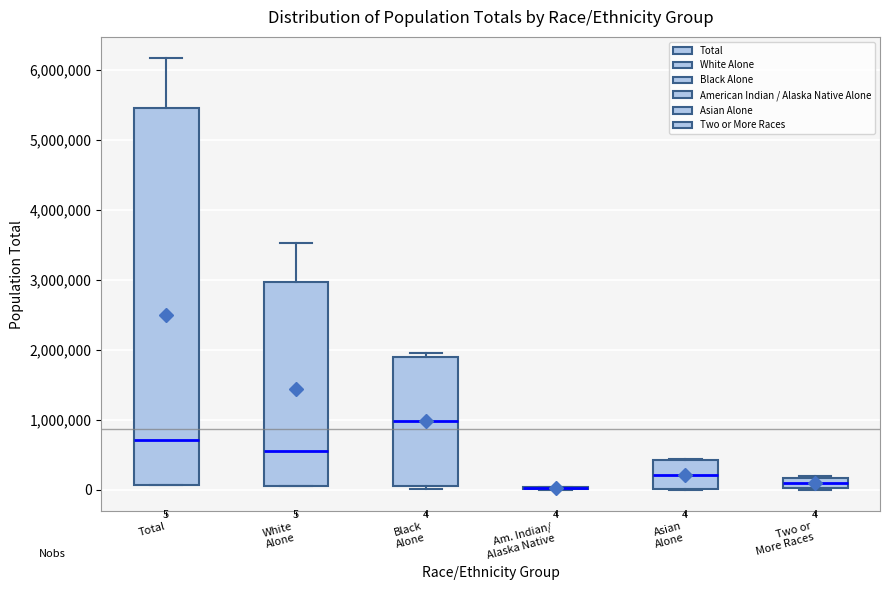

Comparing the boxes themselves (not the whiskers), which one is the tallest?

Total